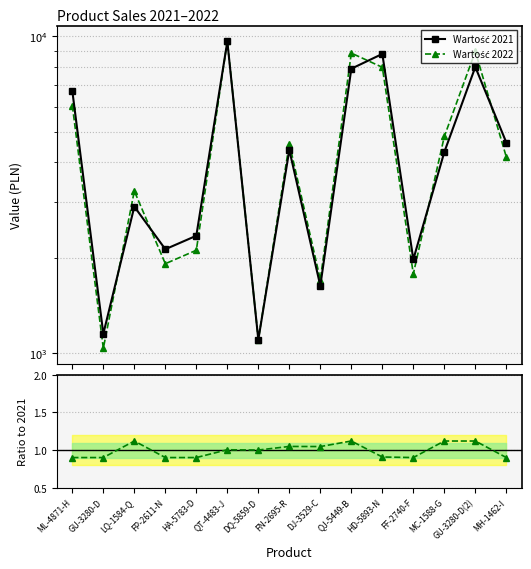

What position from the left is DQ-5859-D?

7